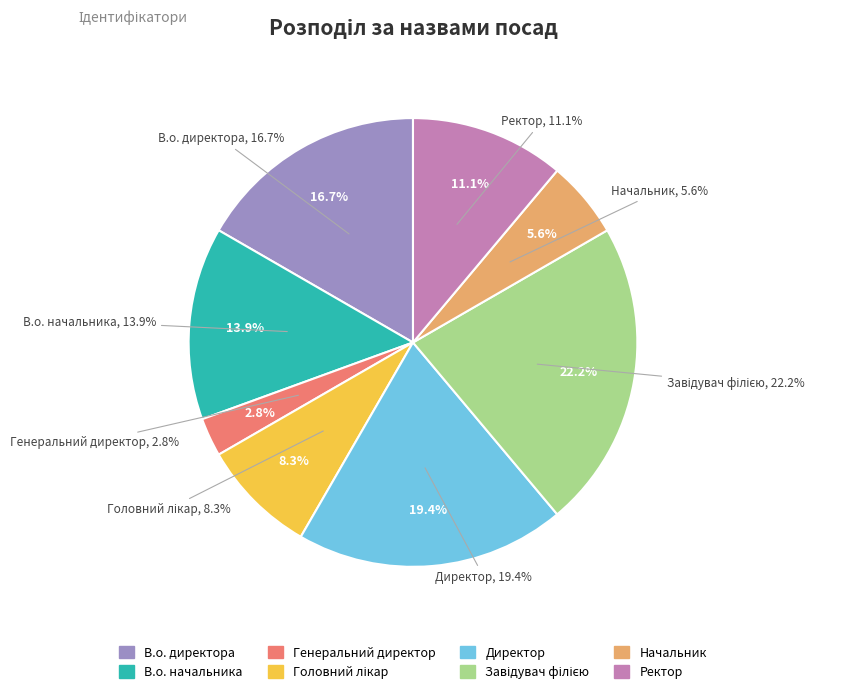

What is the change in value from Начальник to Ректор?

+2